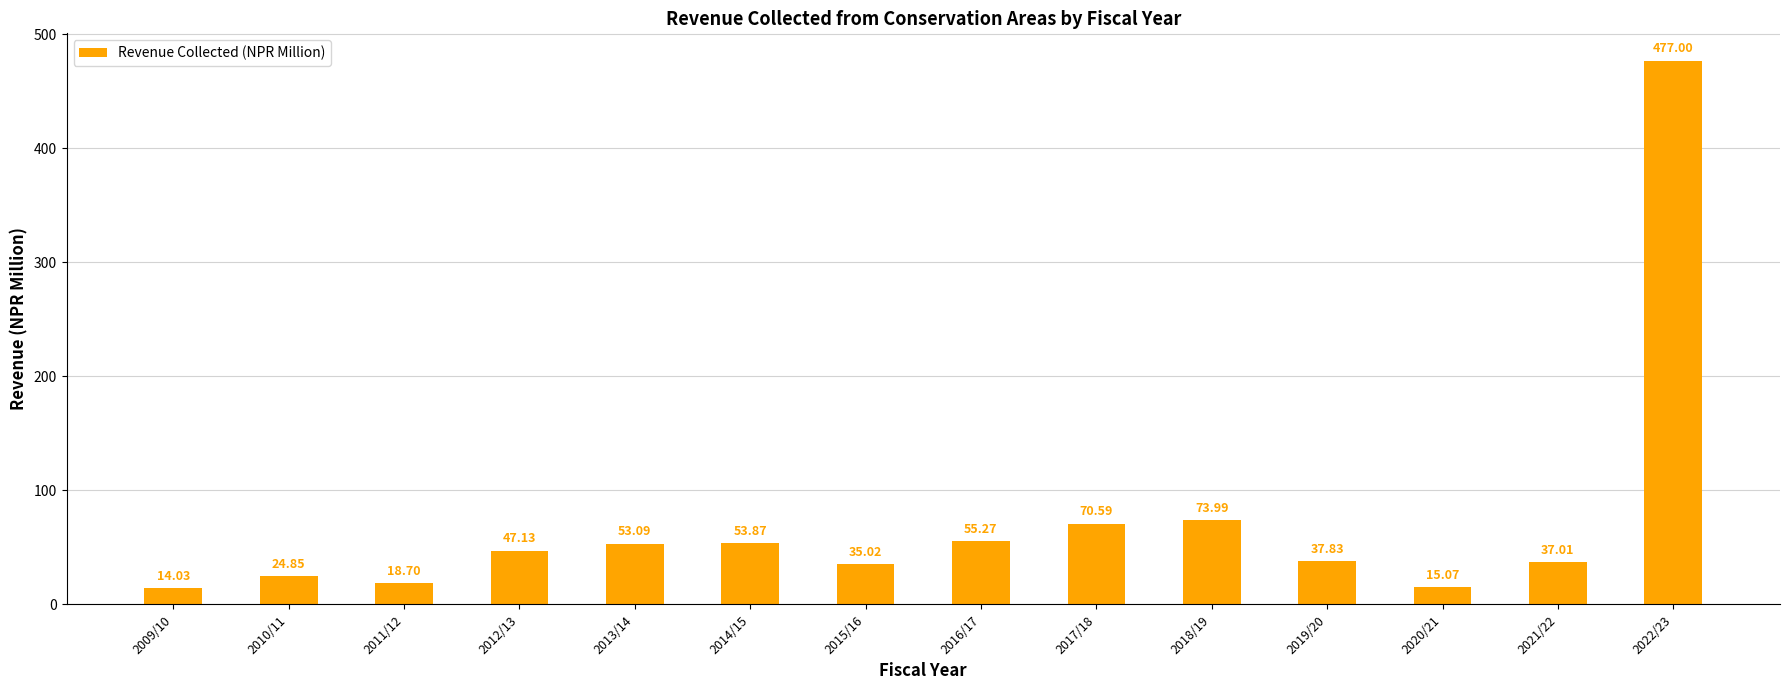

Is it true that the value at 2009/10 is 14.0?

True